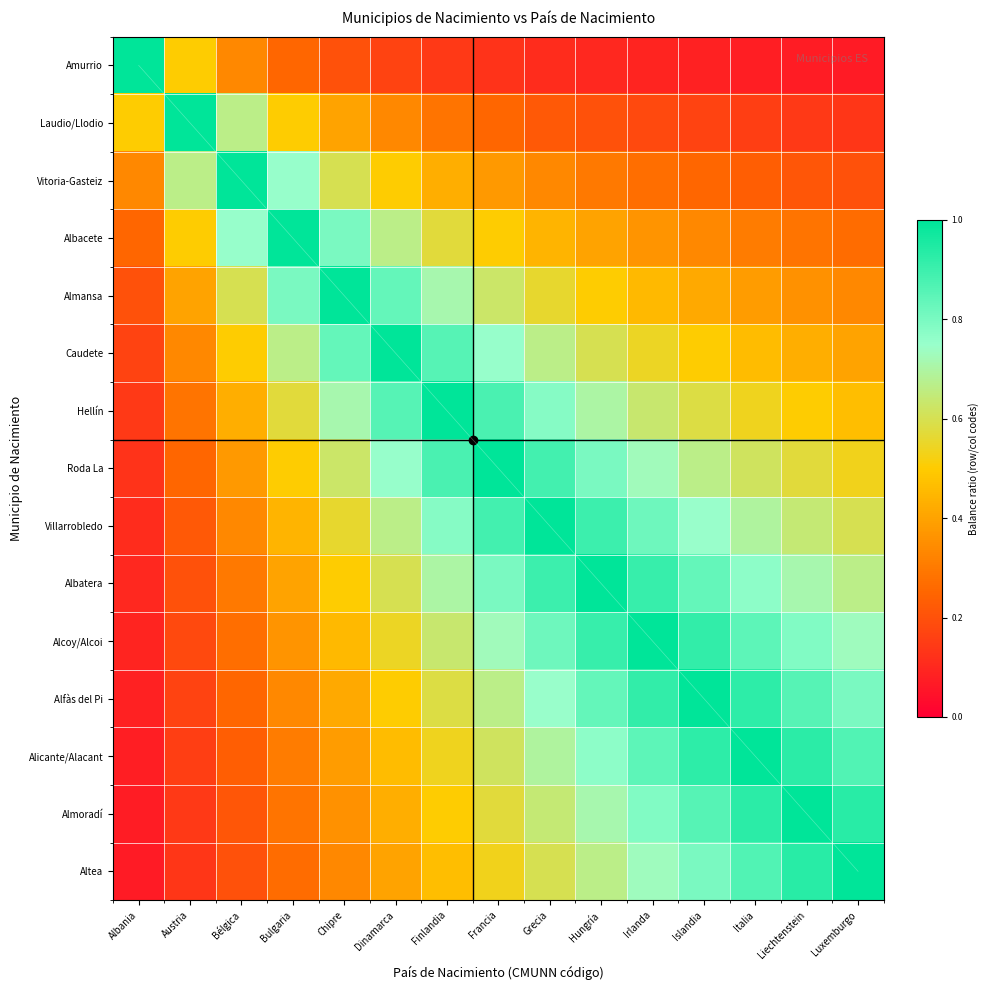

Rank the categories by Caudete value from lowest to highest.

Albania, Austria, Luxemburgo, Liechtenstein, Italia, Bélgica, Islandia, Irlanda, Hungría, Bulgaria, Grecia, Francia, Chipre, Finlandia, Dinamarca